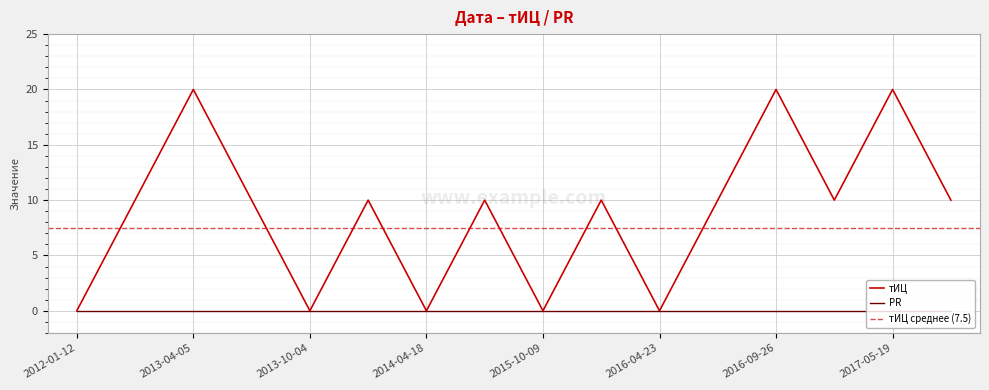

The value of тИЦ at 2016-04-23 is -7. True or false?

False